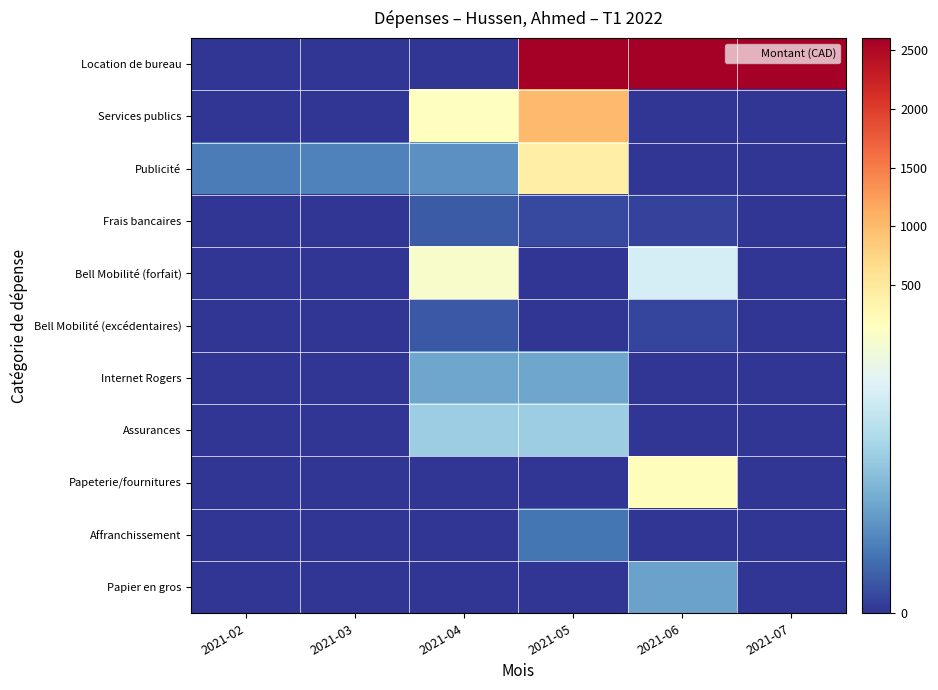

Reading right to left, extract all data points from this chart.

Location de bureau: 2021-07=2600.0	2021-06=2600.0	2021-05=2600.0	2021-04=0.0	2021-03=0.0	2021-02=0.0
Services publics: 2021-07=0.0	2021-06=0.0	2021-05=1006.4	2021-04=175.5	2021-03=0.0	2021-02=0.0
Publicité: 2021-07=0.0	2021-06=0.0	2021-05=424.0	2021-04=47.4	2021-03=39.5	2021-02=37.1
Frais bancaires: 2021-07=0.0	2021-06=6.8	2021-05=10.8	2021-04=19.8	2021-03=0.0	2021-02=0.0
Bell Mobilité (forfait): 2021-07=0.0	2021-06=120.0	2021-05=0.0	2021-04=152.0	2021-03=0.0	2021-02=0.0
Bell Mobilité (excédentaires): 2021-07=0.0	2021-06=8.0	2021-05=0.0	2021-04=18.0	2021-03=0.0	2021-02=0.0
Internet Rogers: 2021-07=0.0	2021-06=0.0	2021-05=60.0	2021-04=60.0	2021-03=0.0	2021-02=0.0
Assurances: 2021-07=0.0	2021-06=0.0	2021-05=87.4	2021-04=87.4	2021-03=0.0	2021-02=0.0
Papeterie/fournitures: 2021-07=0.0	2021-06=192.2	2021-05=0.0	2021-04=0.0	2021-03=0.0	2021-02=0.0
Affranchissement: 2021-07=0.0	2021-06=0.0	2021-05=32.3	2021-04=0.0	2021-03=0.0	2021-02=0.0
Papier en gros: 2021-07=0.0	2021-06=56.9	2021-05=0.0	2021-04=0.0	2021-03=0.0	2021-02=0.0